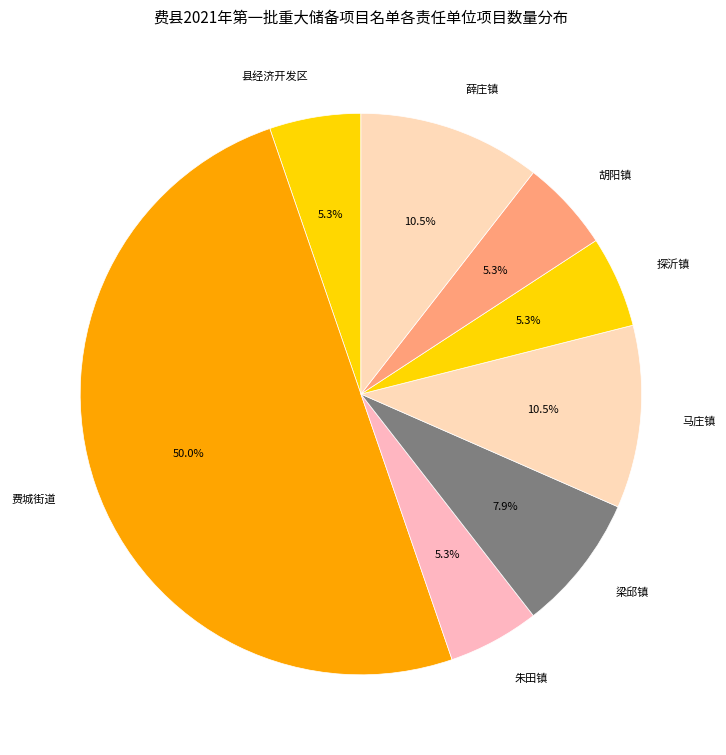

Which slice is the largest?

费城街道